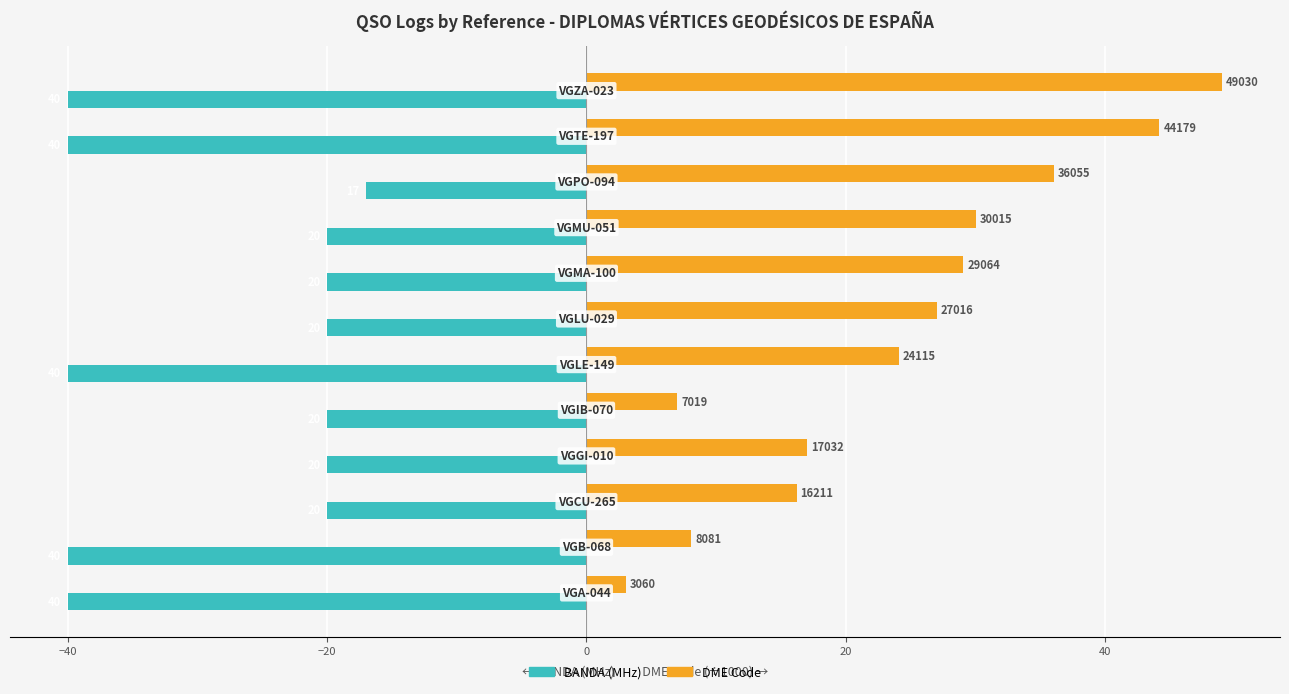

Does the chart contain stacked bars?

No